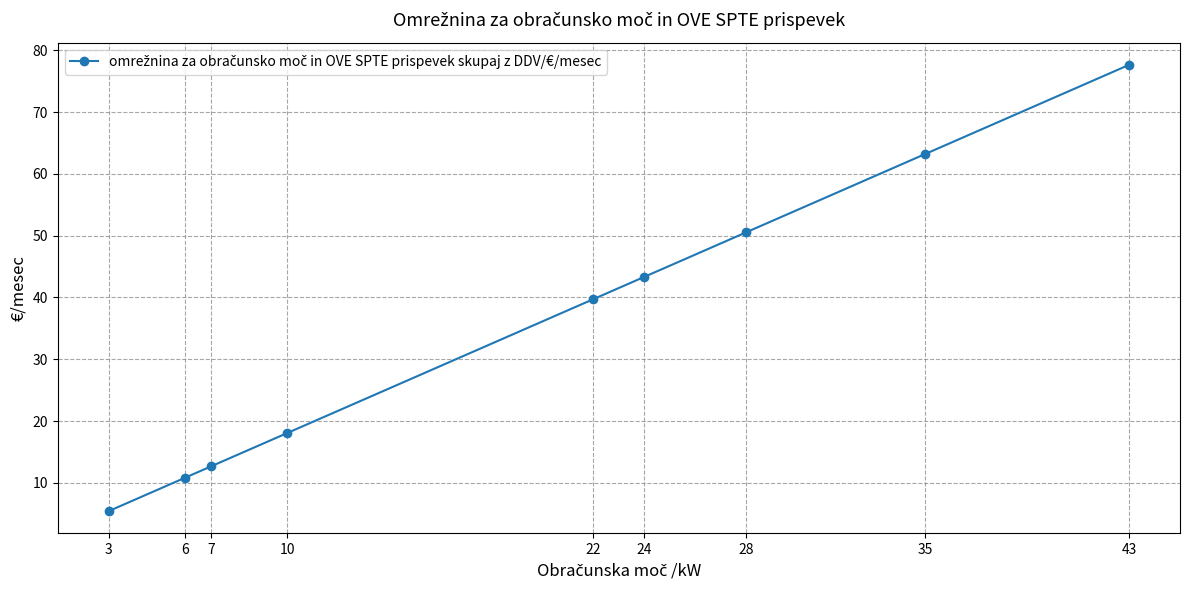

What is the value of the 5th point from the left?

39.7